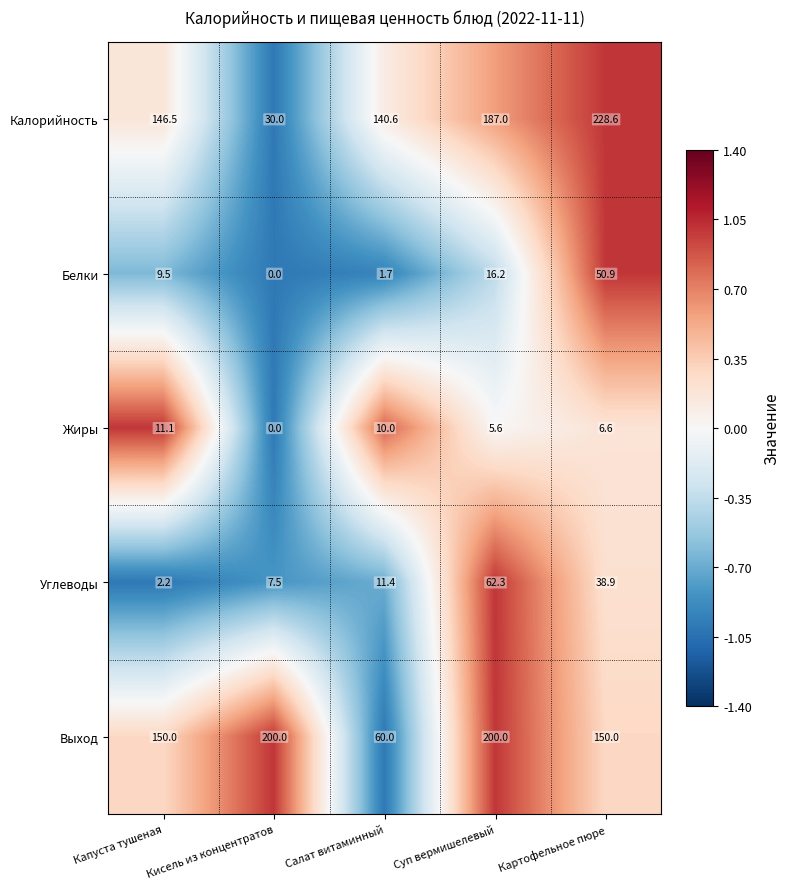

Which series has the largest total across all categories?

Выход